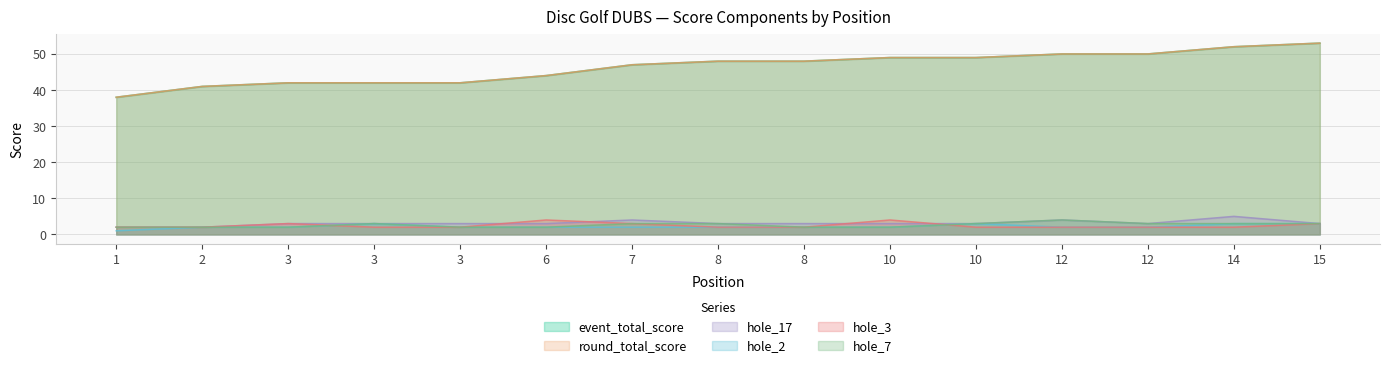

Which has a higher value, 10 or 2?

10